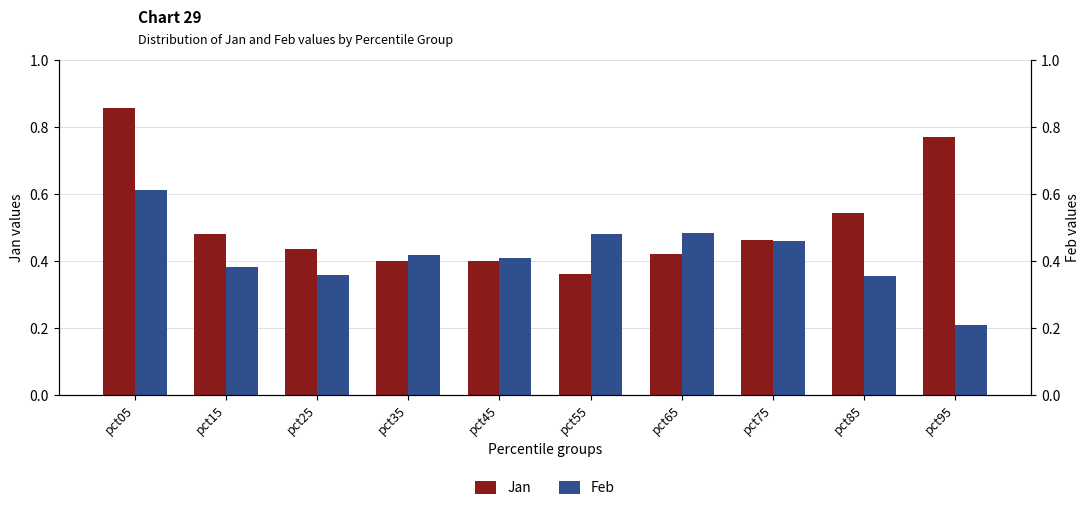

True or false: Jan has a value of 1.0 at pct95.

False